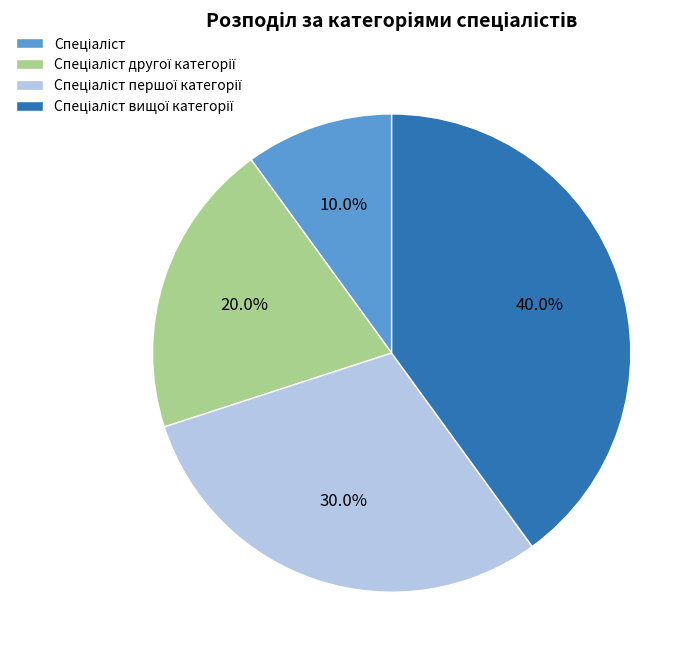

Is there a majority slice in this chart?

No